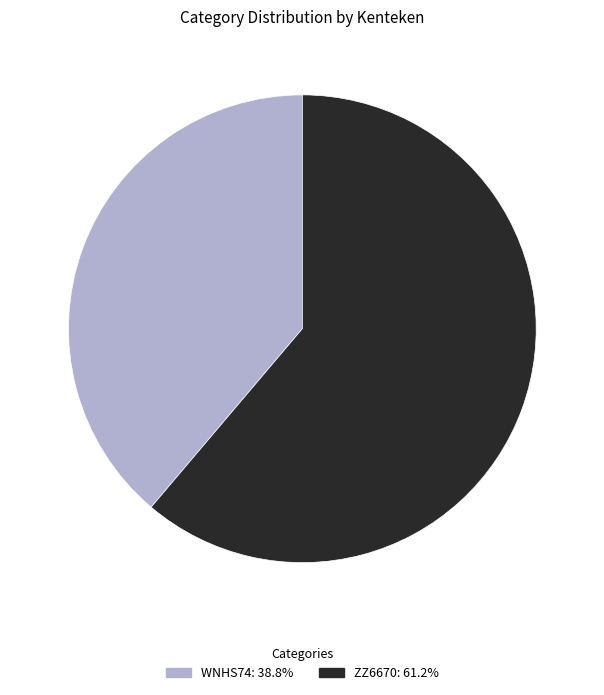

Which category has the biggest portion of the pie?

ZZ6670